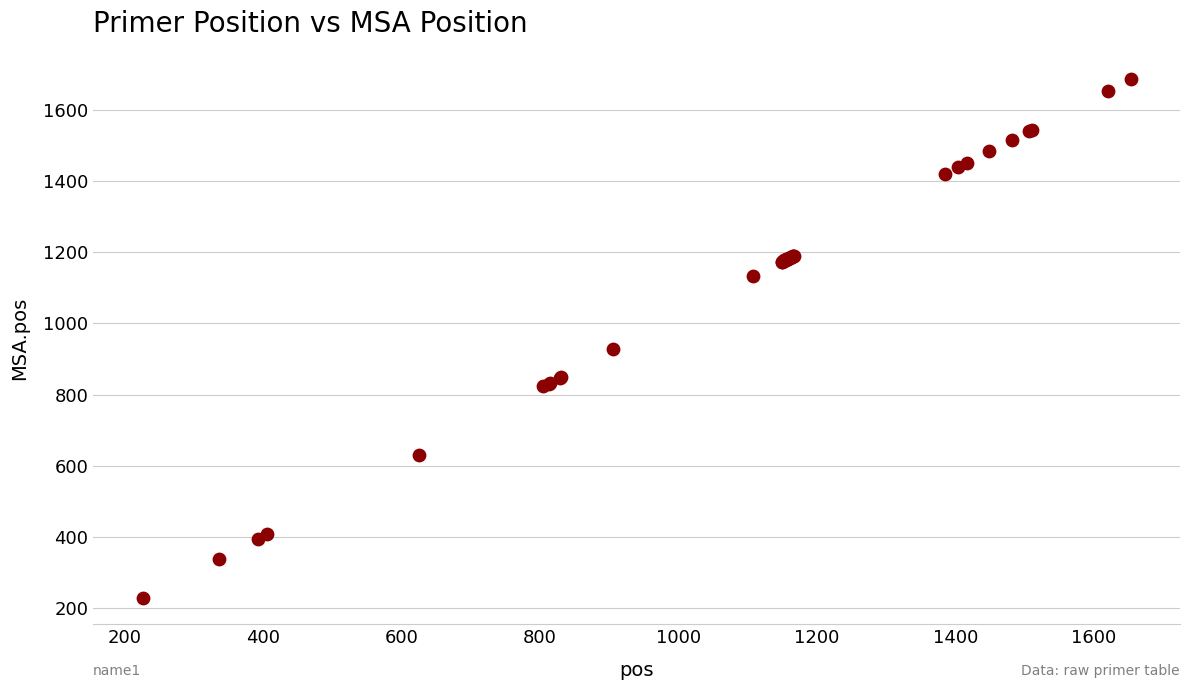

What Y value in the scatter plot is closest to 957?

929